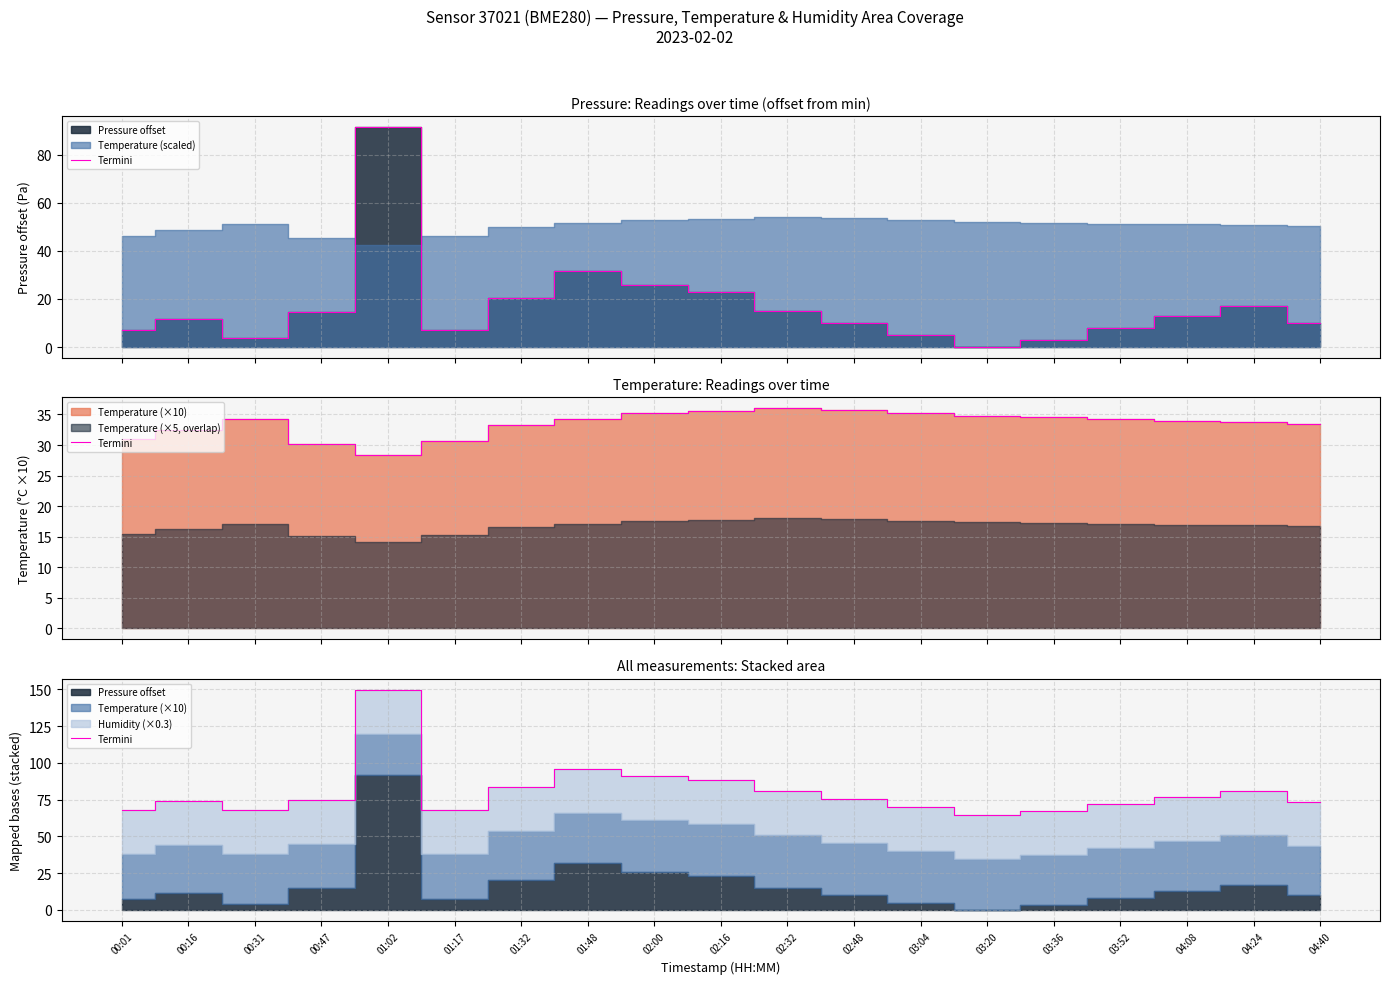

The value at 03:04 is 70.2. True or false?

True